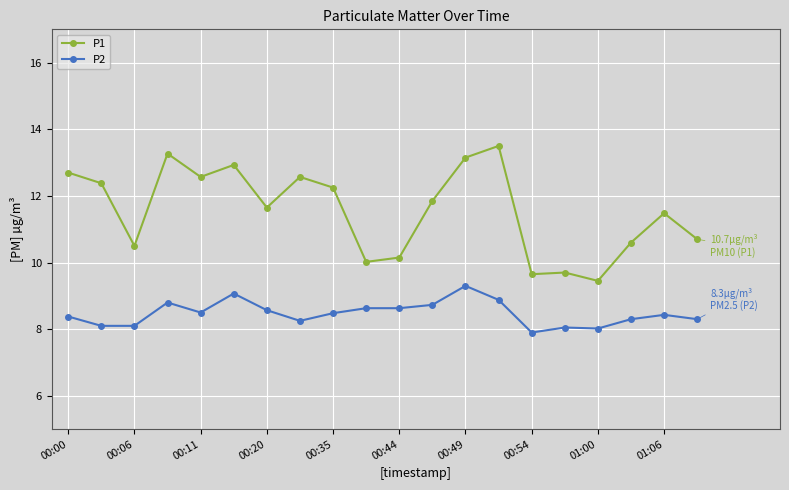

What is the average value of the P2 series?

8.5